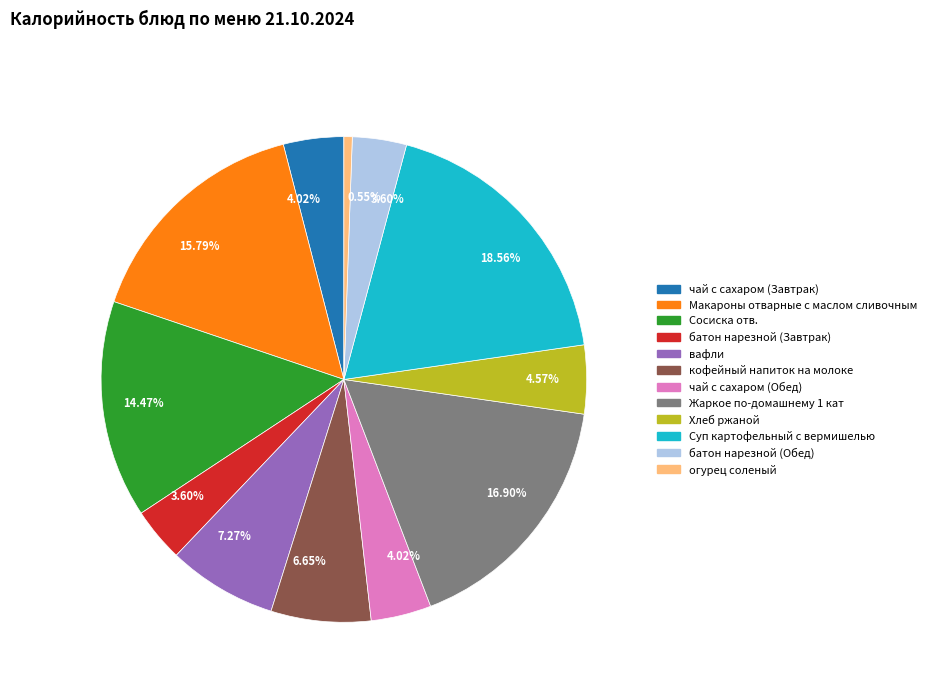

Is there a majority slice in this chart?

No